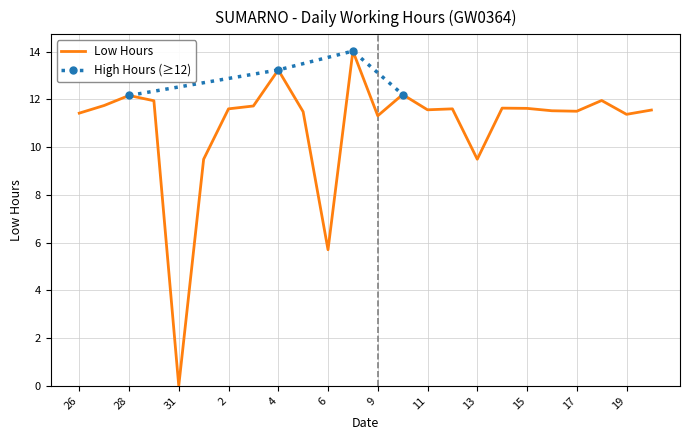

Between 12 and 19, which is larger?

12